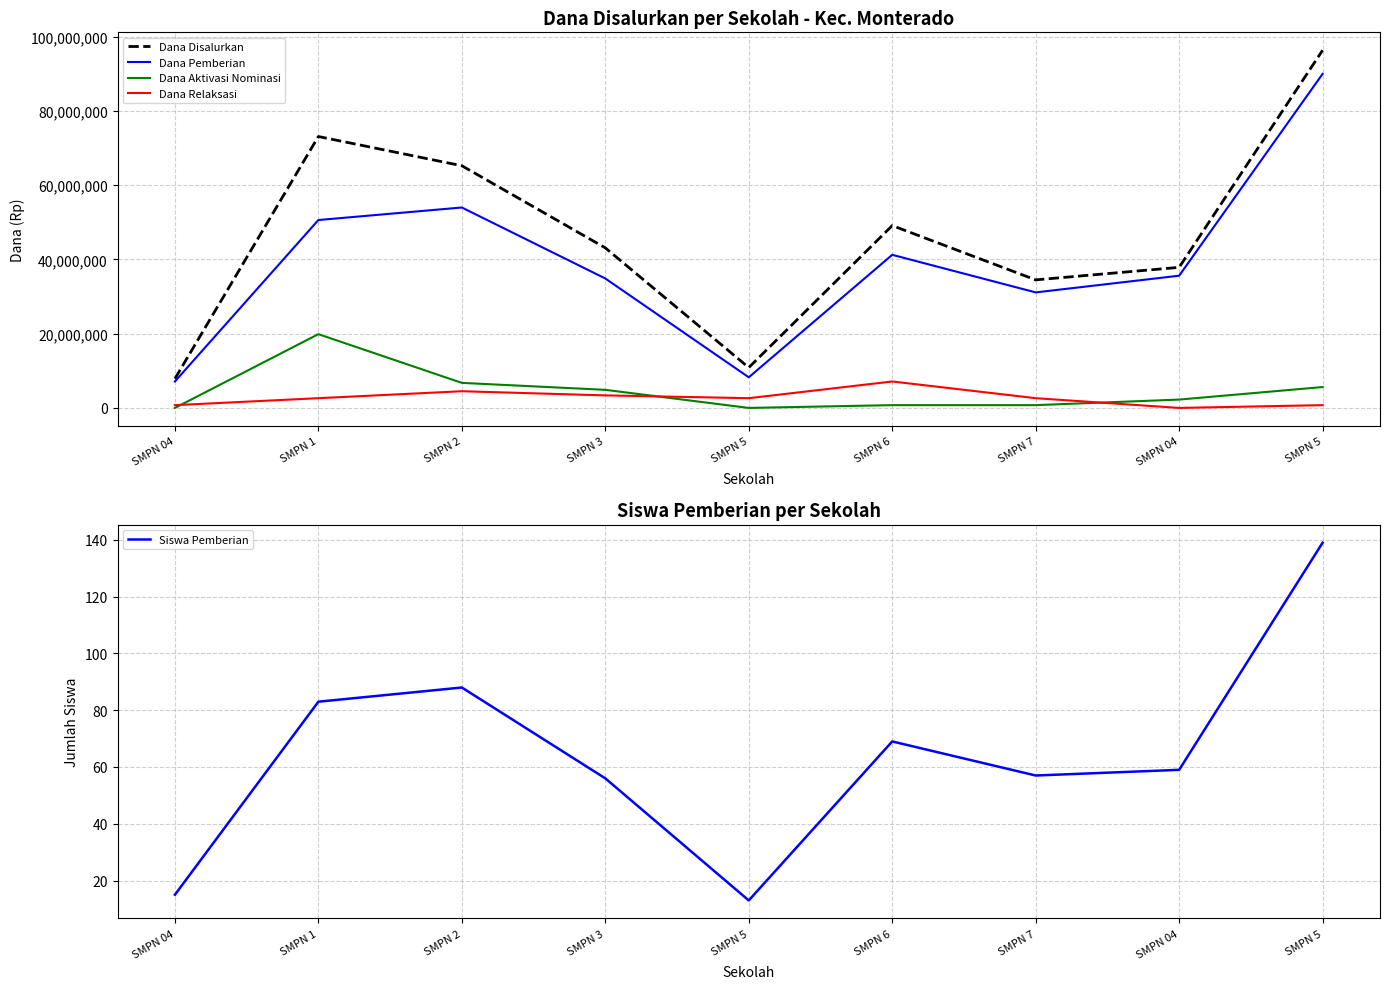

Reading left to right, what are all the values shown in this chart?

Dana Disalurkan: SMPN 04=7875000	SMPN 1=73125000	SMPN 2=65250000	SMPN 3=43125000	SMPN 5=10875000	SMPN 6=49125000	SMPN 7=34500000	SMPN 04=37875000	SMPN 5=96375000
Dana Pemberian: SMPN 04=7125000	SMPN 1=50625000	SMPN 2=54000000	SMPN 3=34875000	SMPN 5=8250000	SMPN 6=41250000	SMPN 7=31125000	SMPN 04=35625000	SMPN 5=90000000
Dana Aktivasi Nominasi: SMPN 04=0	SMPN 1=19875000	SMPN 2=6750000	SMPN 3=4875000	SMPN 5=0	SMPN 6=750000	SMPN 7=750000	SMPN 04=2250000	SMPN 5=5625000
Dana Relaksasi: SMPN 04=750000	SMPN 1=2625000	SMPN 2=4500000	SMPN 3=3375000	SMPN 5=2625000	SMPN 6=7125000	SMPN 7=2625000	SMPN 04=0	SMPN 5=750000
Siswa Pemberian: SMPN 04=15	SMPN 1=83	SMPN 2=88	SMPN 3=56	SMPN 5=13	SMPN 6=69	SMPN 7=57	SMPN 04=59	SMPN 5=139